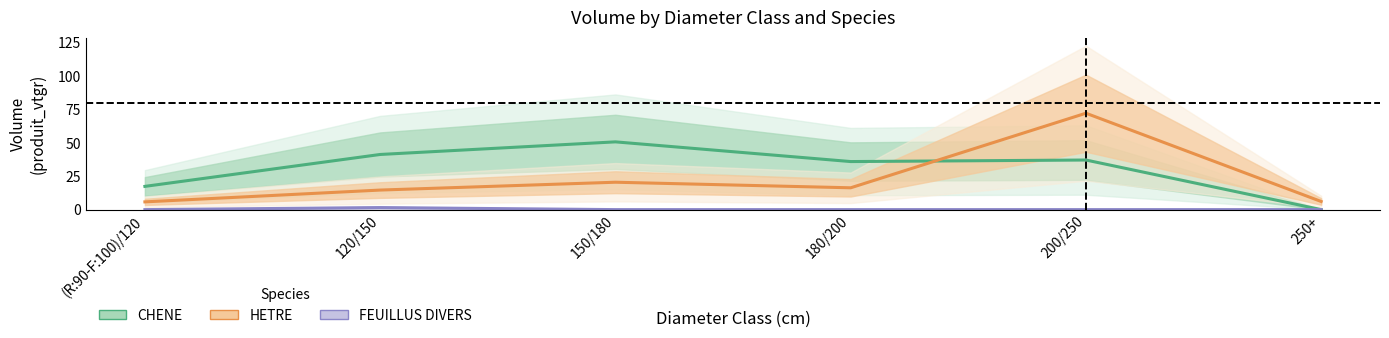

Which label corresponds to the smallest value in the chart?

250+